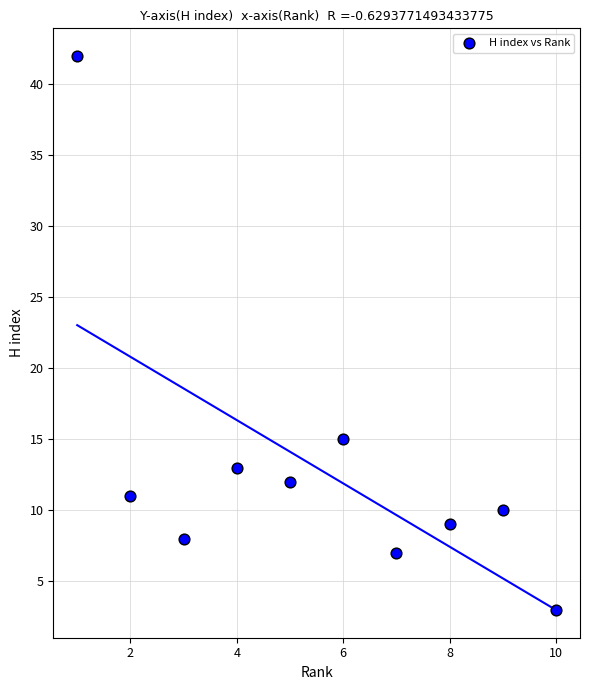

What is the average X value?

6